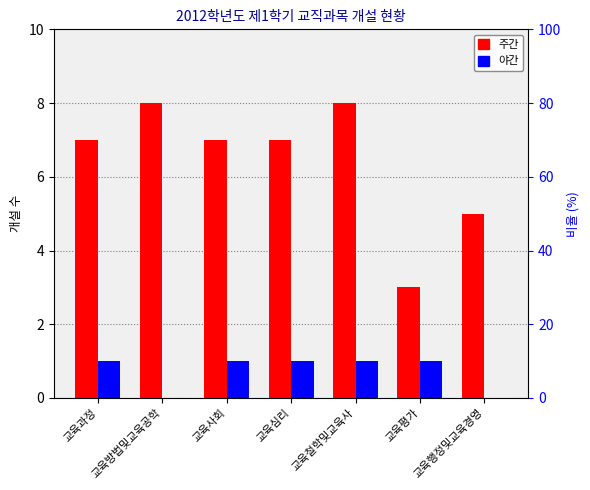

Reading left to right, list all the values displayed in this chart.

주: 7	8	7	7	8	3	5
야: 1	0	1	1	1	1	0